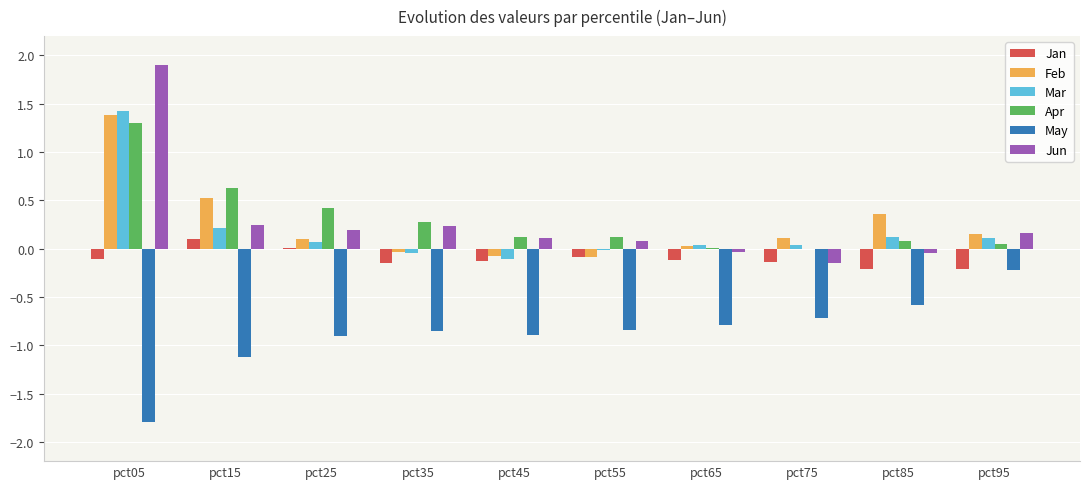

Is it true that Jun equals 0.2 at pct95?

True